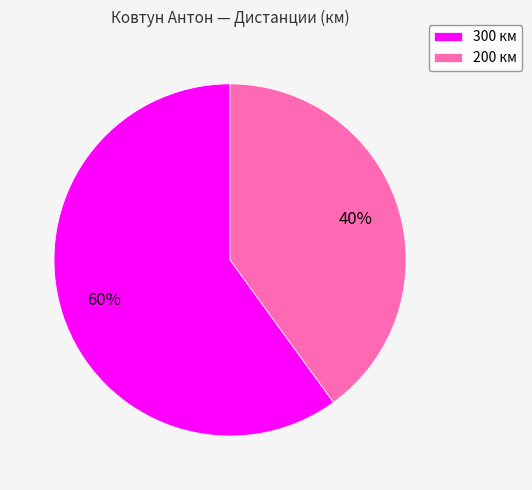

Which category has the biggest portion of the pie?

300